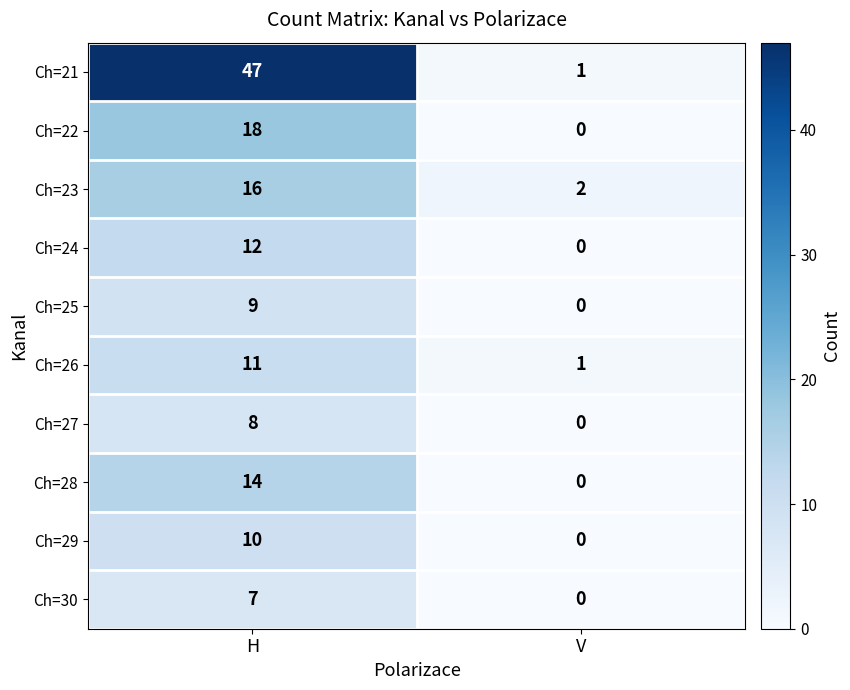

At which category is the sum across all series the highest?

H